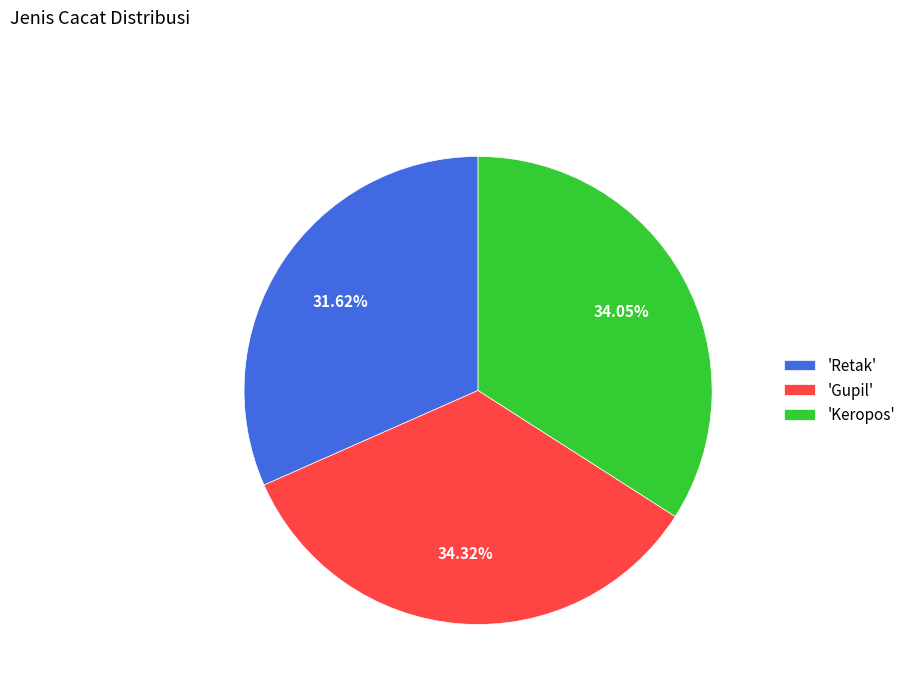

What is the ratio of the value at 'Gupil' to the value at 'Retak'?

1.1